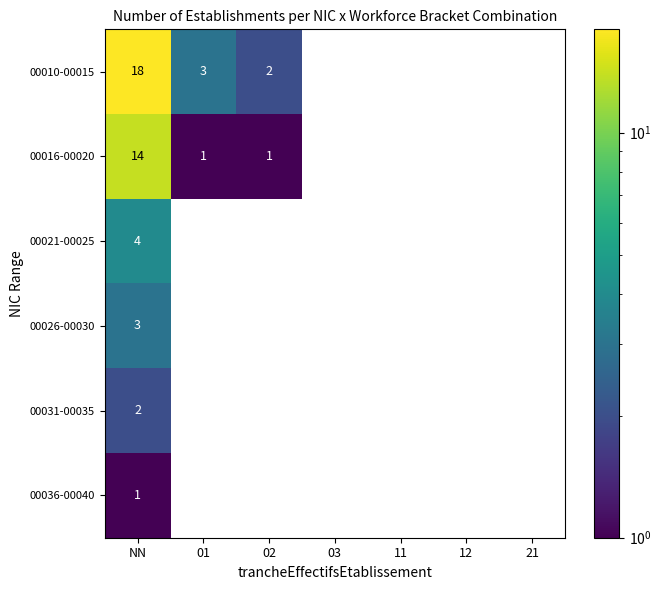

The 00016-00020 series shows 0 at 11. True or false?

True